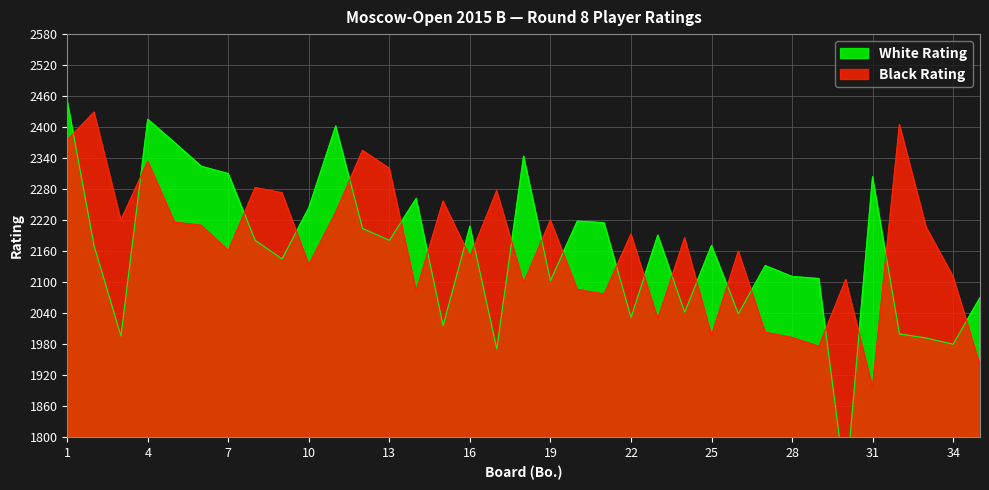

Read the Black Rating value at 15, to the nearest 100.

2300